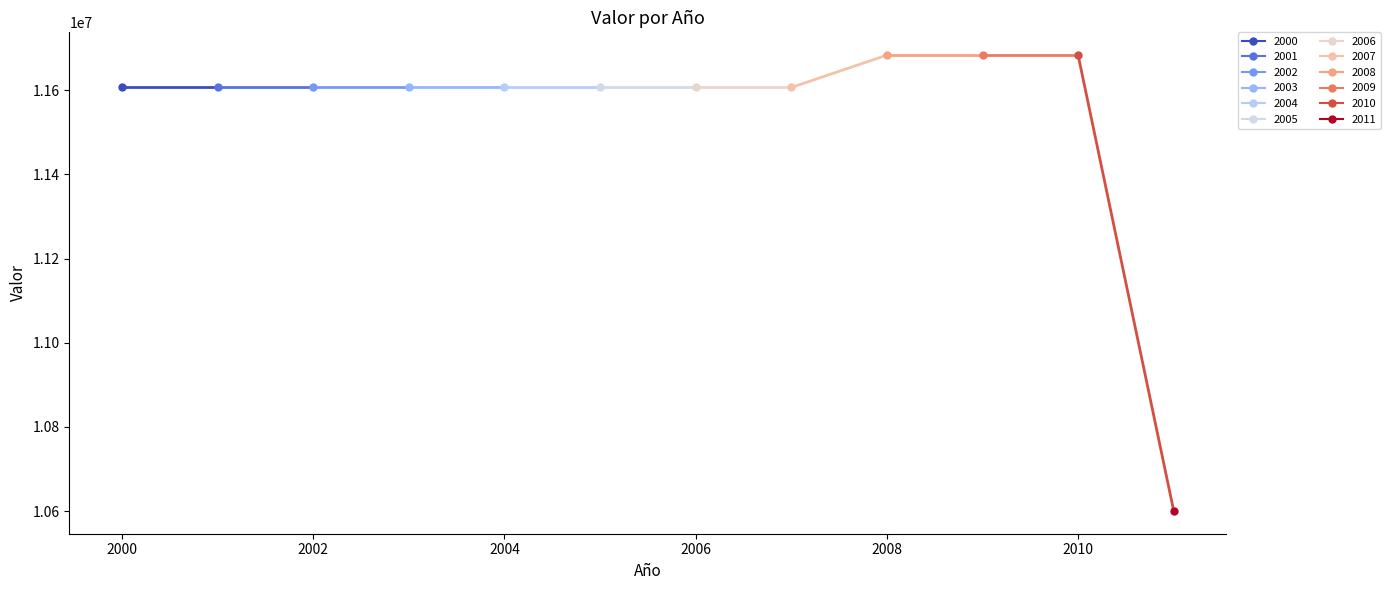

Count the number of categories in the chart.

12